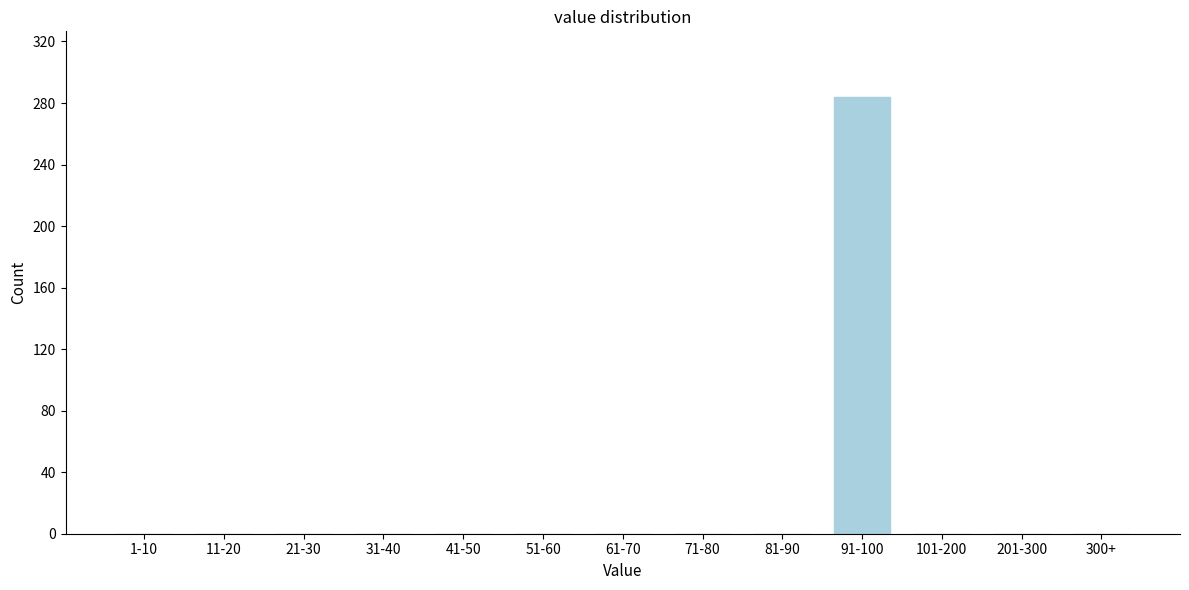

Reading right to left, extract all data points from this chart.

300+=0	201-300=0	101-200=0	91-100=284	81-90=0	71-80=0	61-70=0	51-60=0	41-50=0	31-40=0	21-30=0	11-20=0	1-10=0